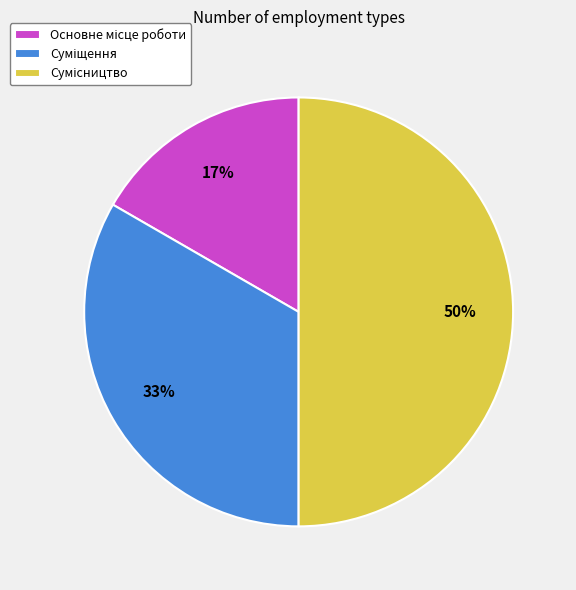

To the nearest percent, what is the average slice percentage?

33%